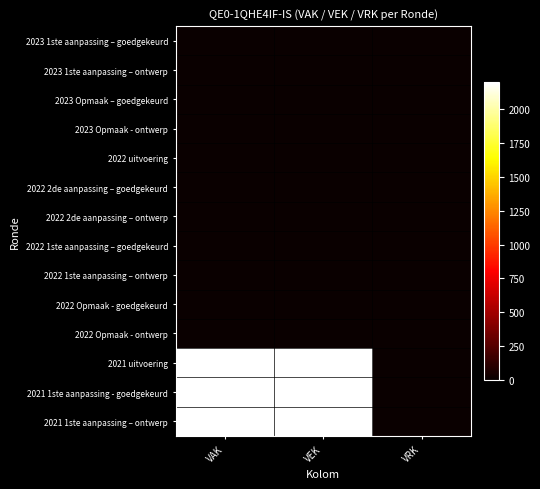

Reading left to right, list all the values displayed in this chart.

2023 1ste aanpassing – goedgekeurd: VAK=0	VEK=0	VRK=0
2023 1ste aanpassing – ontwerp: VAK=0	VEK=0	VRK=0
2023 Opmaak – goedgekeurd: VAK=0	VEK=0	VRK=0
2023 Opmaak - ontwerp: VAK=0	VEK=0	VRK=0
2022 uitvoering: VAK=0	VEK=0	VRK=0
2022 2de aanpassing – goedgekeurd: VAK=0	VEK=0	VRK=0
2022 2de aanpassing – ontwerp: VAK=0	VEK=0	VRK=0
2022 1ste aanpassing – goedgekeurd: VAK=0	VEK=0	VRK=0
2022 1ste aanpassing – ontwerp: VAK=0	VEK=0	VRK=0
2022 Opmaak - goedgekeurd: VAK=0	VEK=0	VRK=0
2022 Opmaak - ontwerp: VAK=0	VEK=0	VRK=0
2021 uitvoering: VAK=2200	VEK=2200	VRK=0
2021 1ste aanpassing - goedgekeurd: VAK=2200	VEK=2200	VRK=0
2021 1ste aanpassing – ontwerp: VAK=2200	VEK=2200	VRK=0